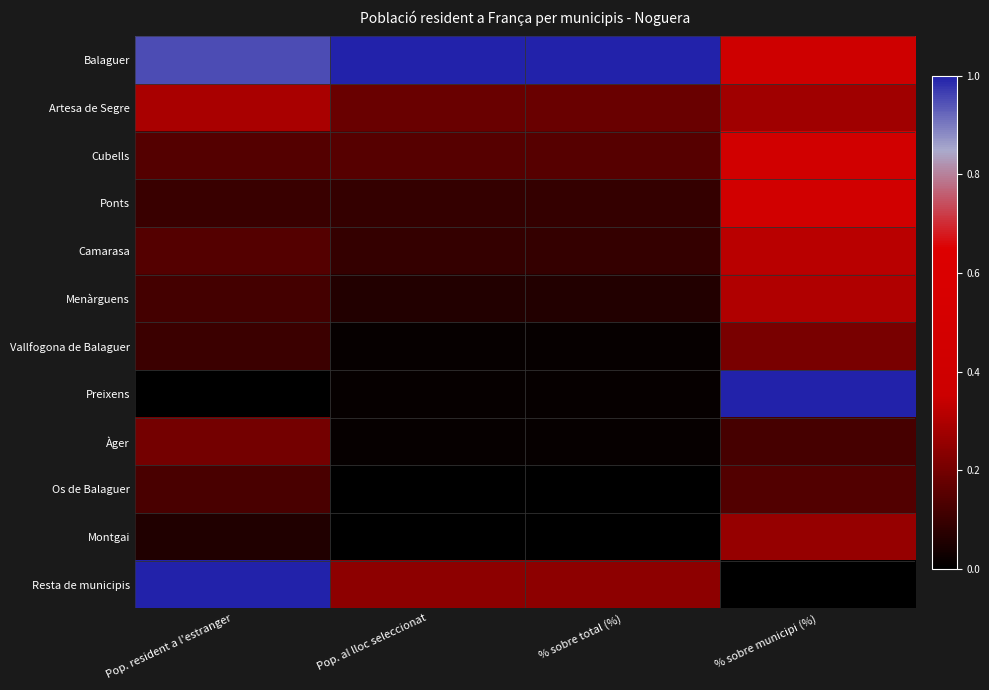

What is the greatest value displayed?

1.0